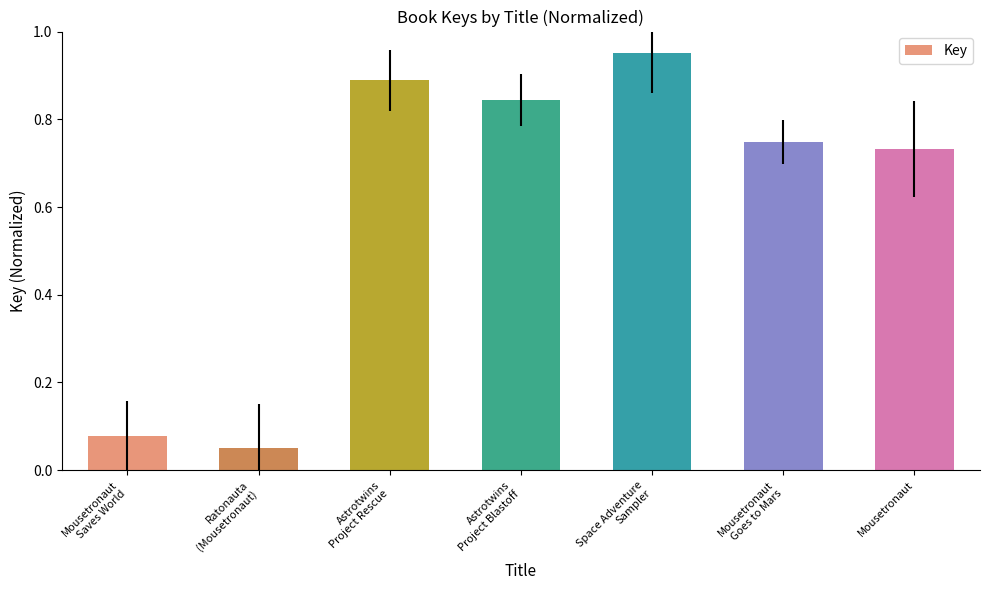

What is the label of the 7th bar from the left?

Mousetronaut